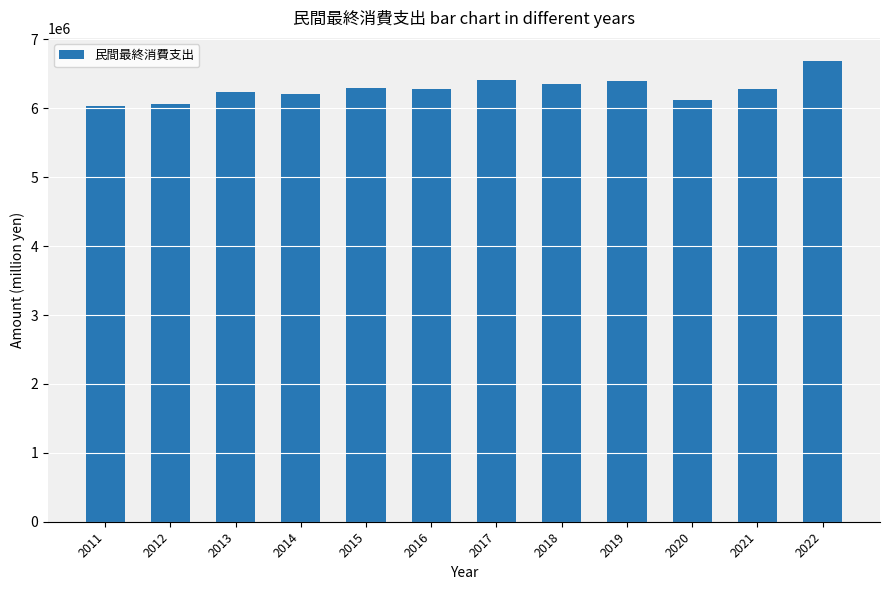

What is the greatest value displayed?

6688886